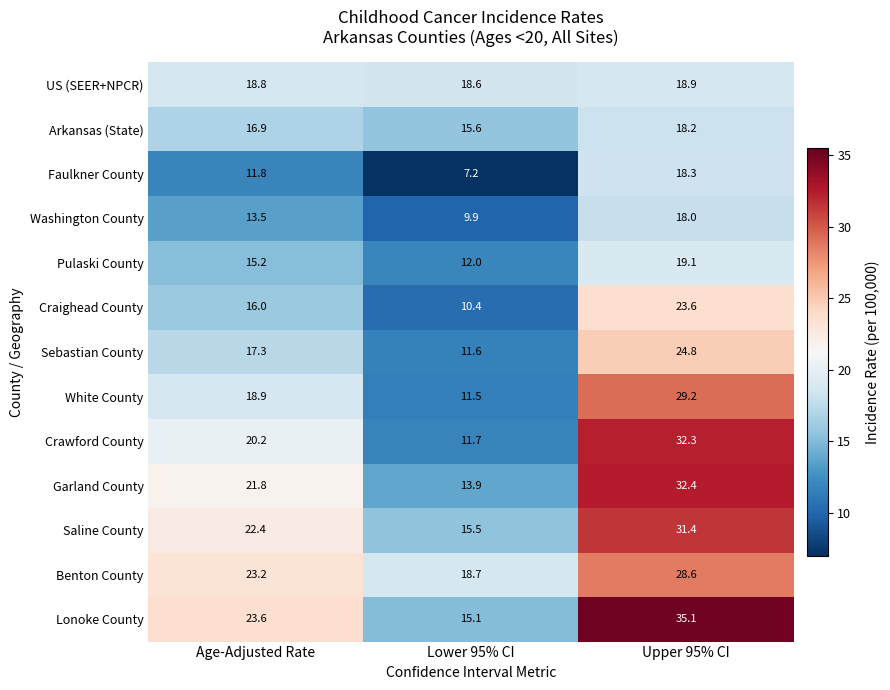

Rank the series at Lower 95% CI from highest to lowest value.

Benton County, US (SEER+NPCR), Arkansas (State), Saline County, Lonoke County, Garland County, Pulaski County, Crawford County, Sebastian County, White County, Craighead County, Washington County, Faulkner County